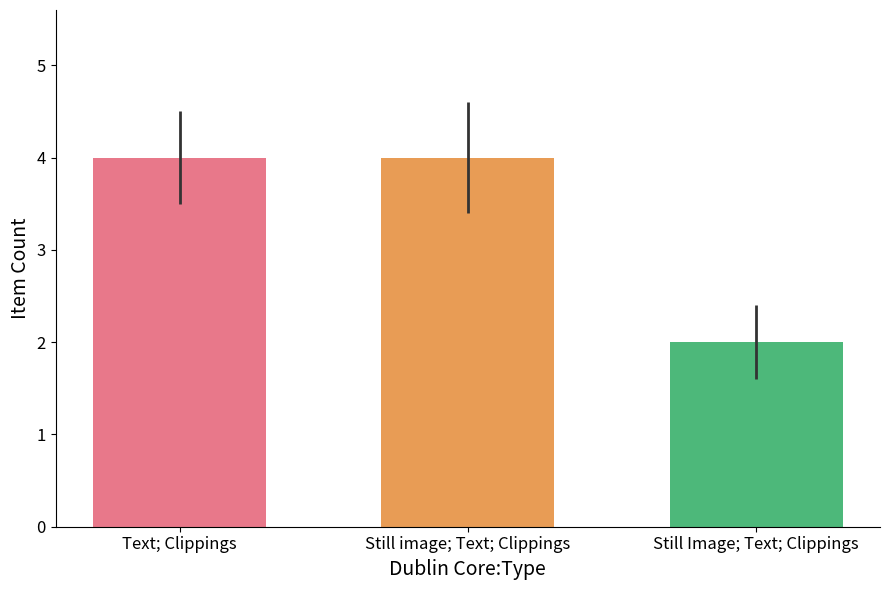

Is it true that the value at Still image; Text; Clippings is 2?

False